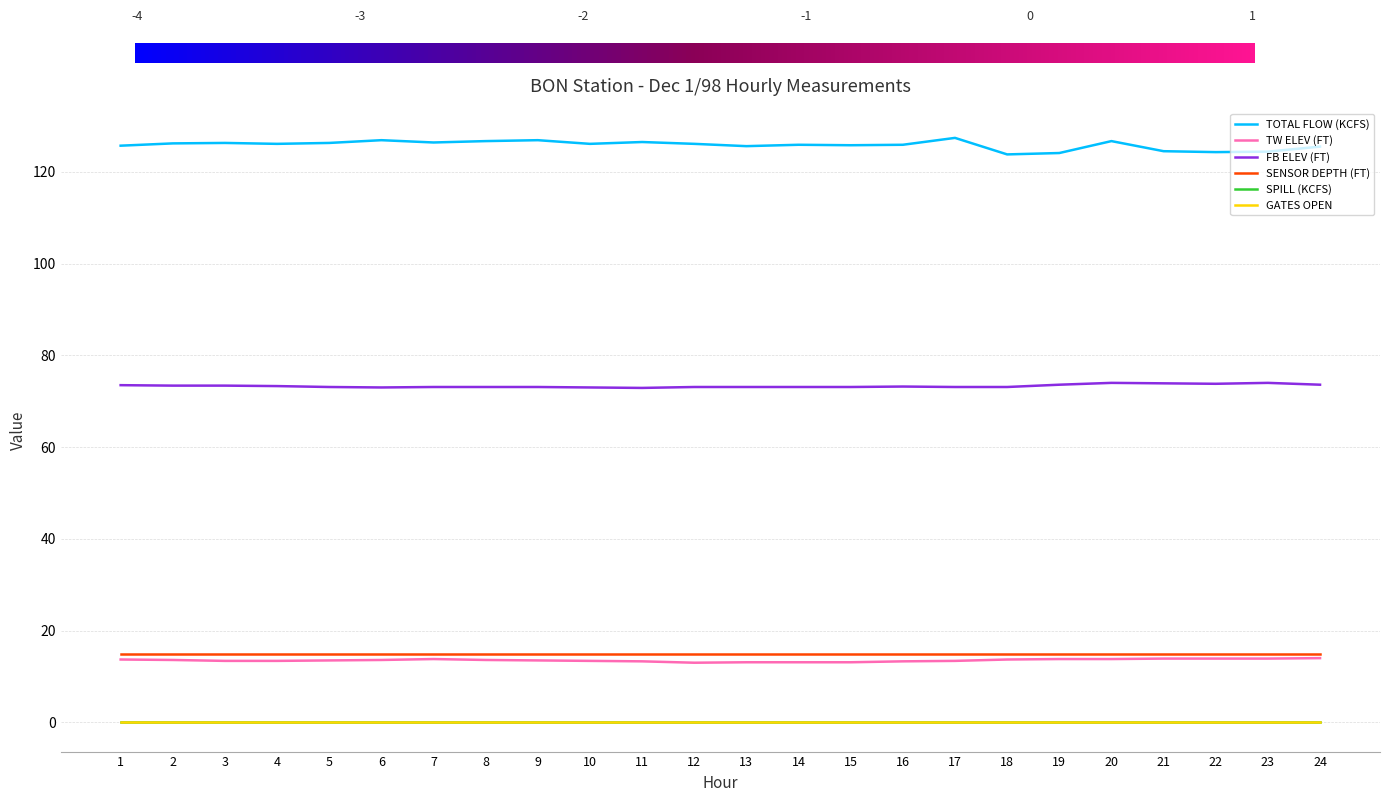

What is the approximate value of FB ELEV (FT) at 14?

73.1